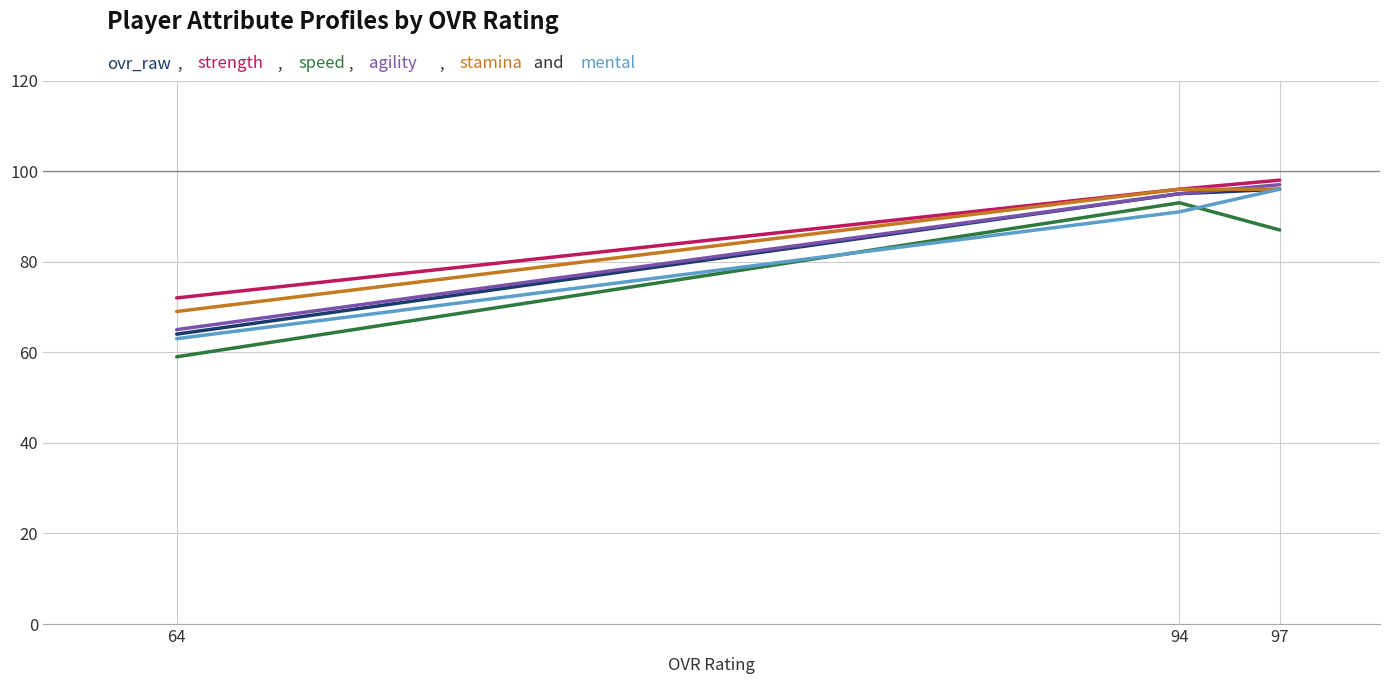

Does the chart display data point markers on the line(s)?

No